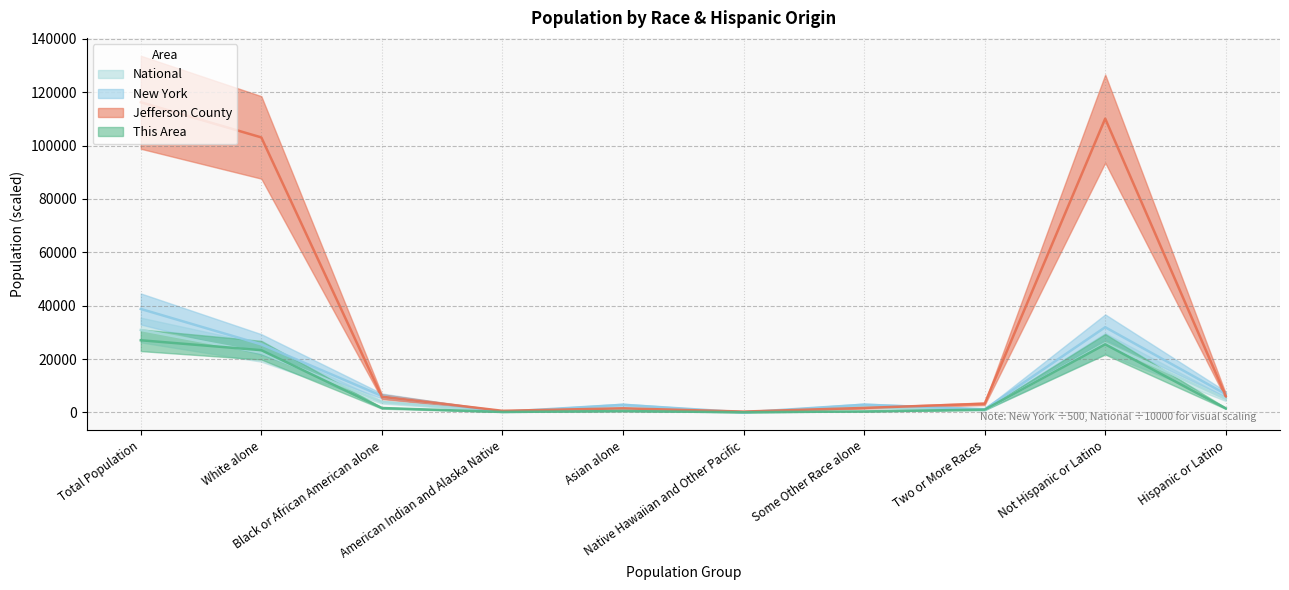

At which label does This Area reach its minimum?

Native Hawaiian and Other Pacific